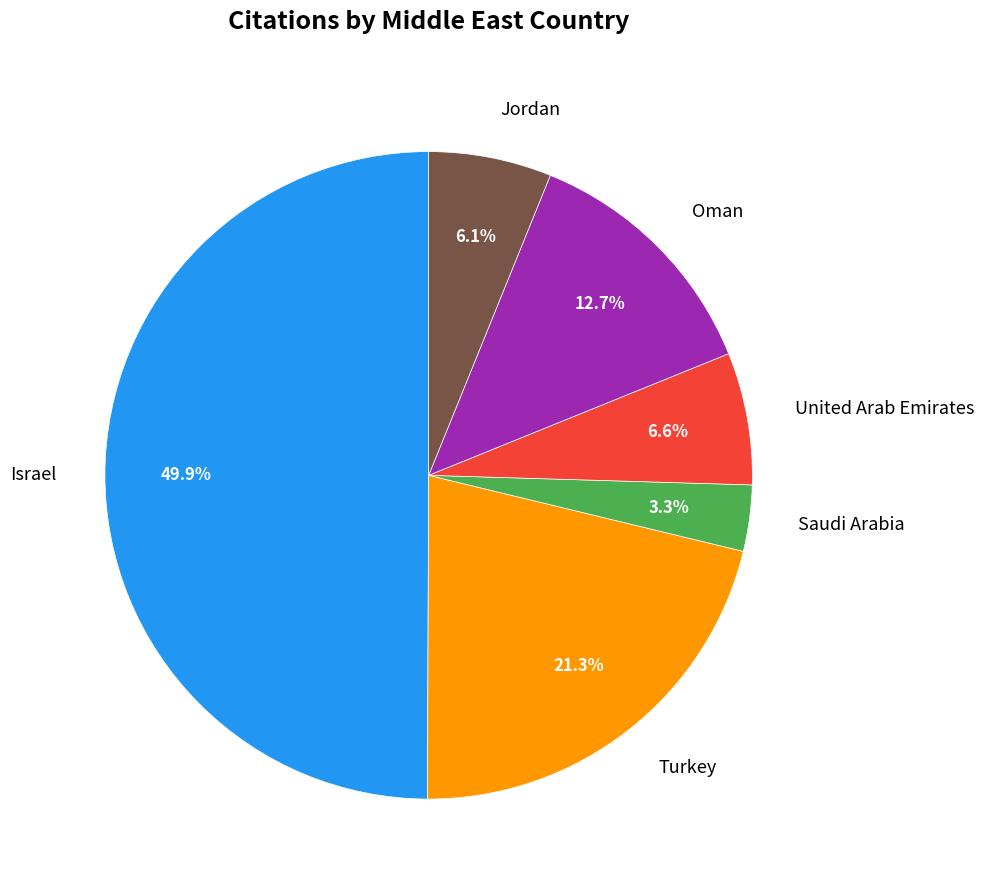

Which slice is the largest?

Israel